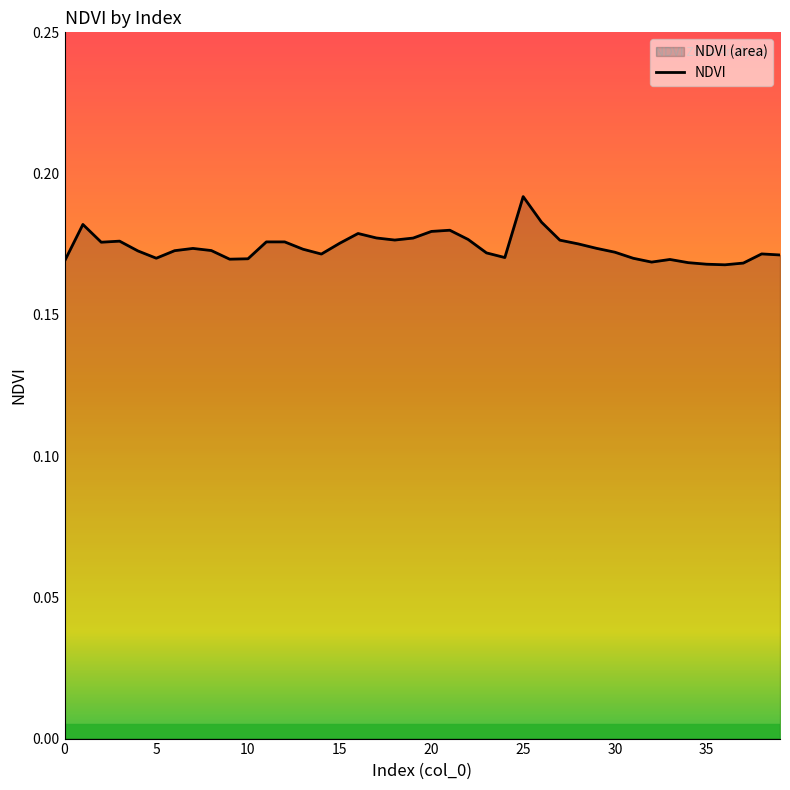

Count the values in the range 0 to 1.

40